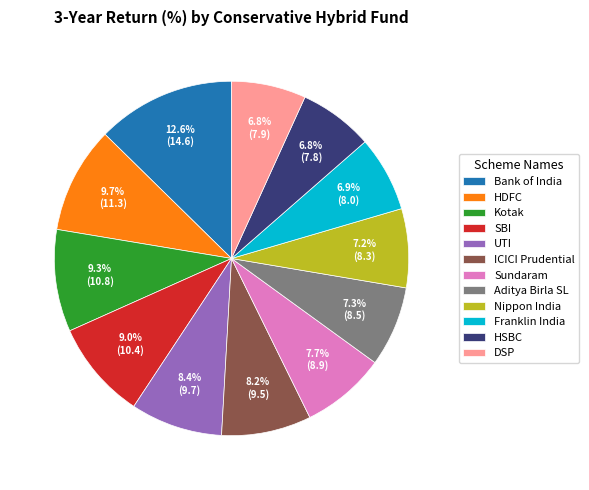

Which category has the biggest portion of the pie?

Bank of India